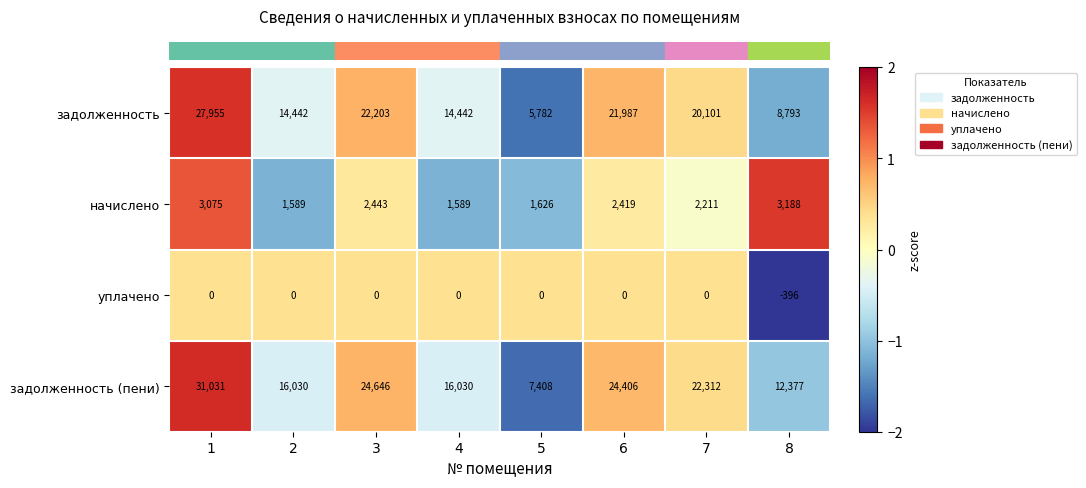

Between 1 and 2, which series saw the biggest shift?

задолженность (пени)